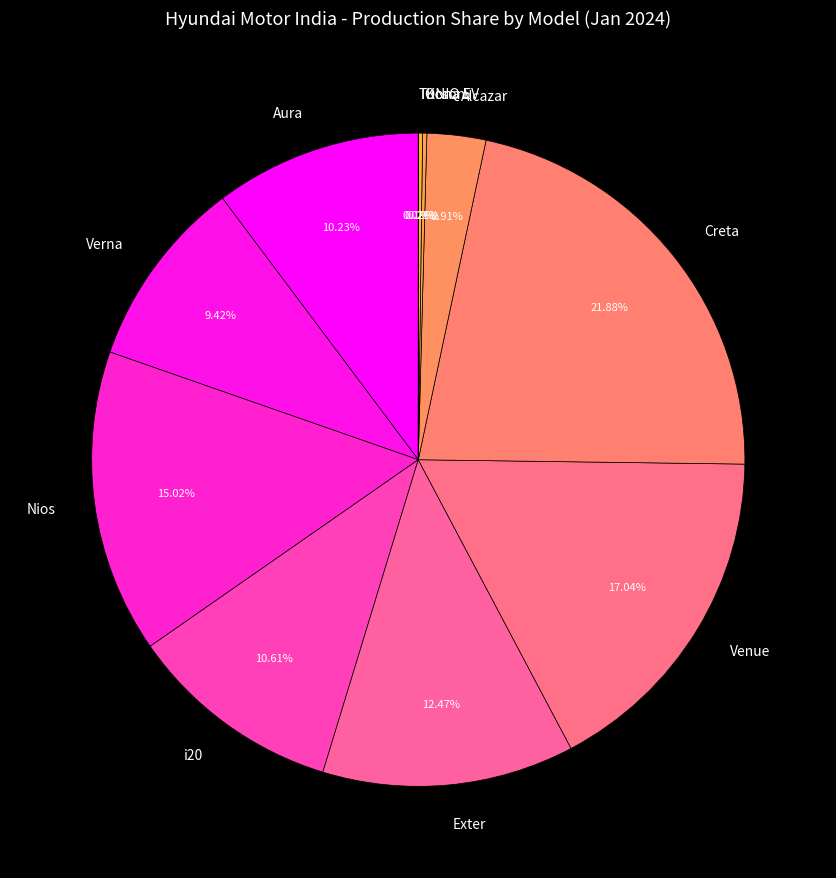

Is there a majority slice in this chart?

No